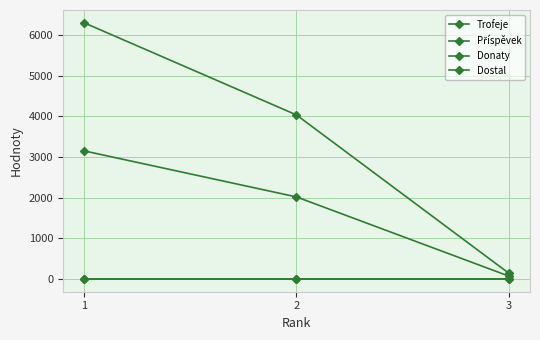

What is the average value of the Příspěvek series?

1746